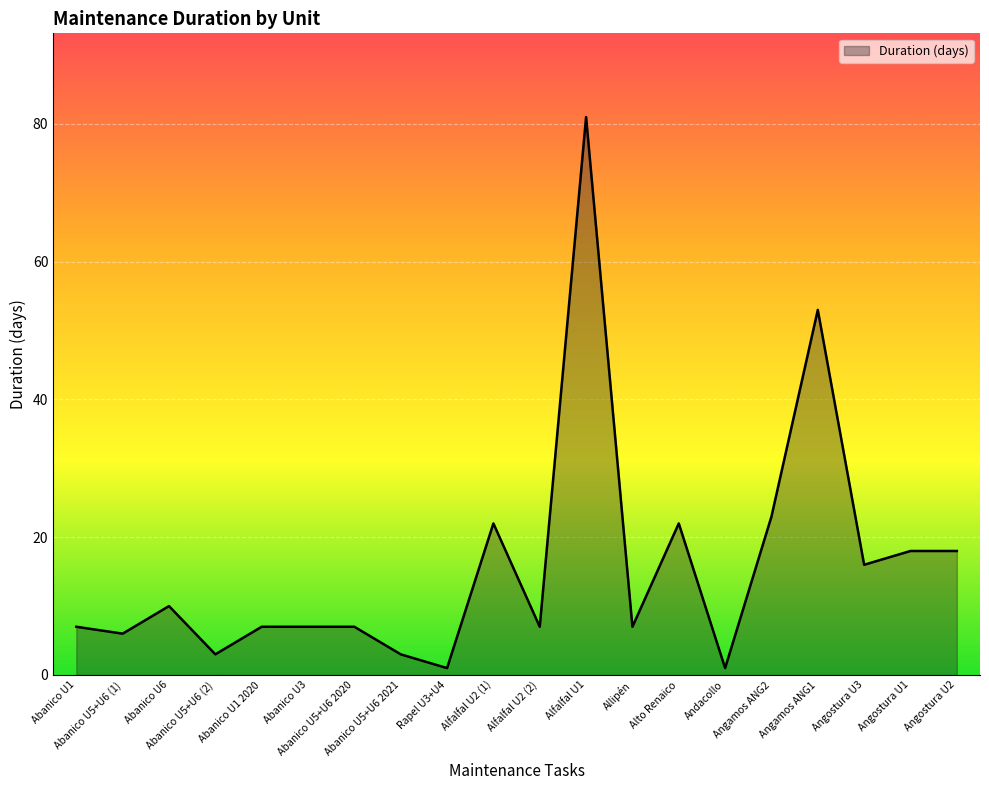

What is the difference between the maximum and minimum values?

80